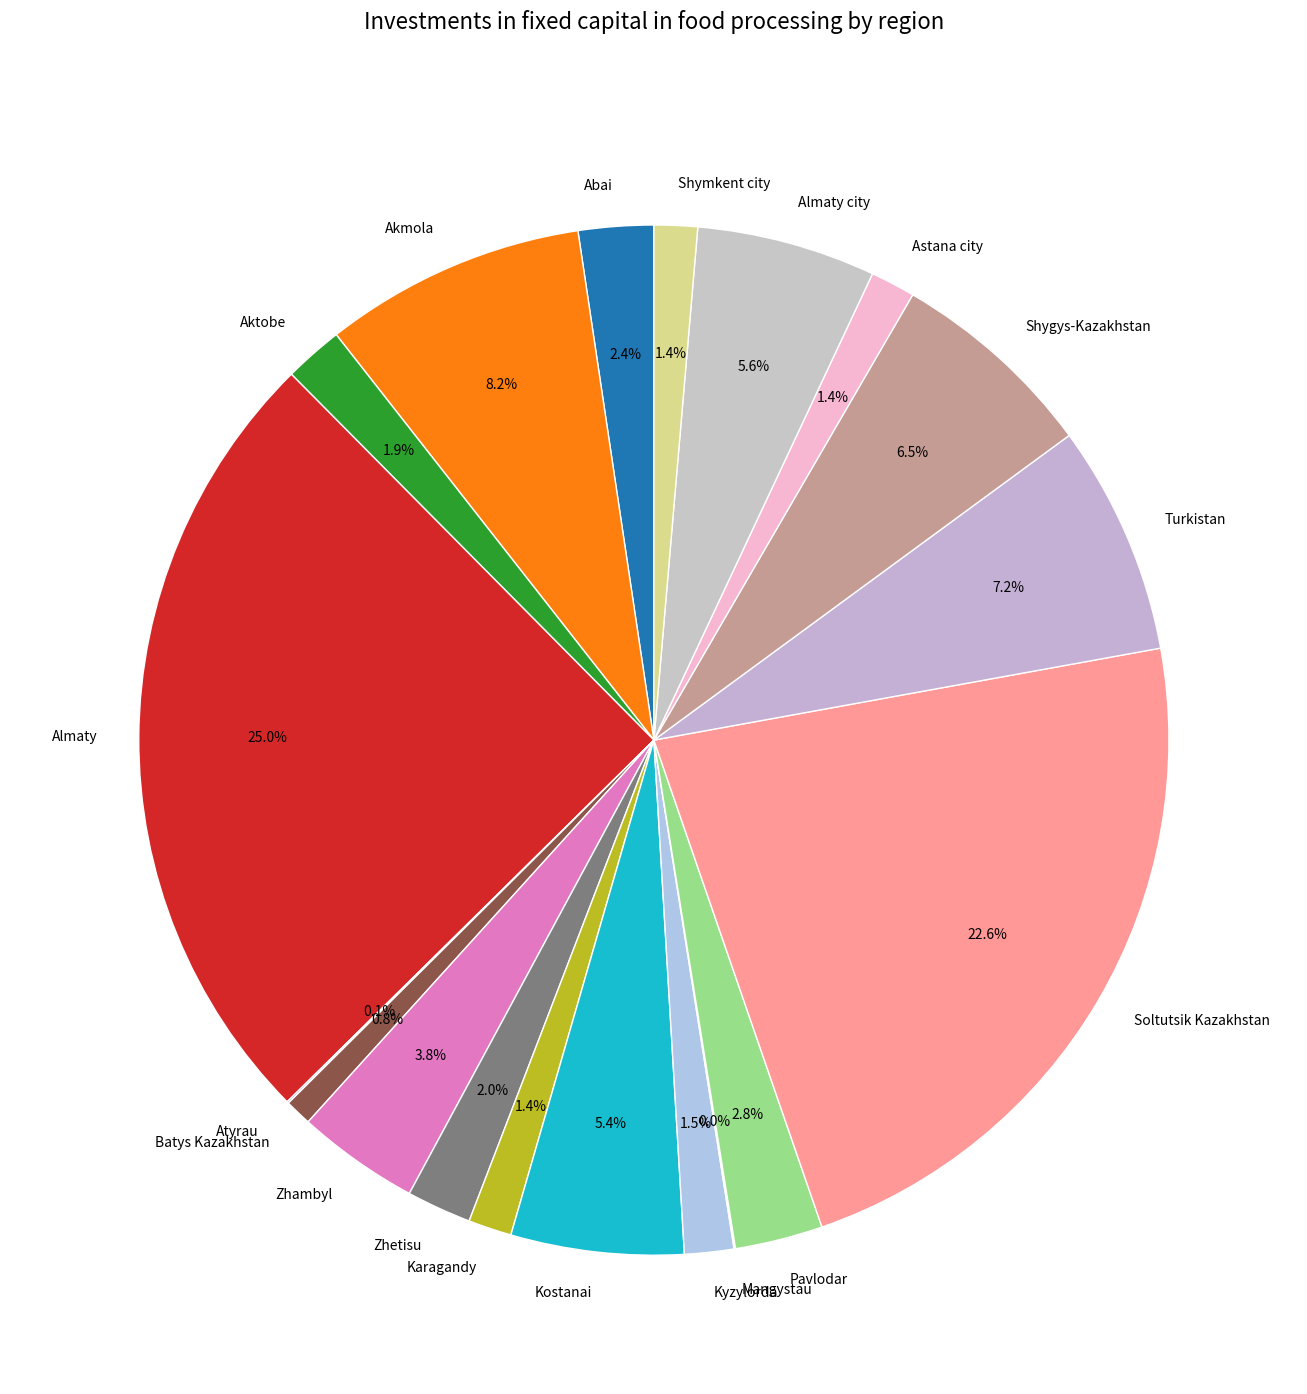

How much of the chart is everything except Aktobe?

98.1%